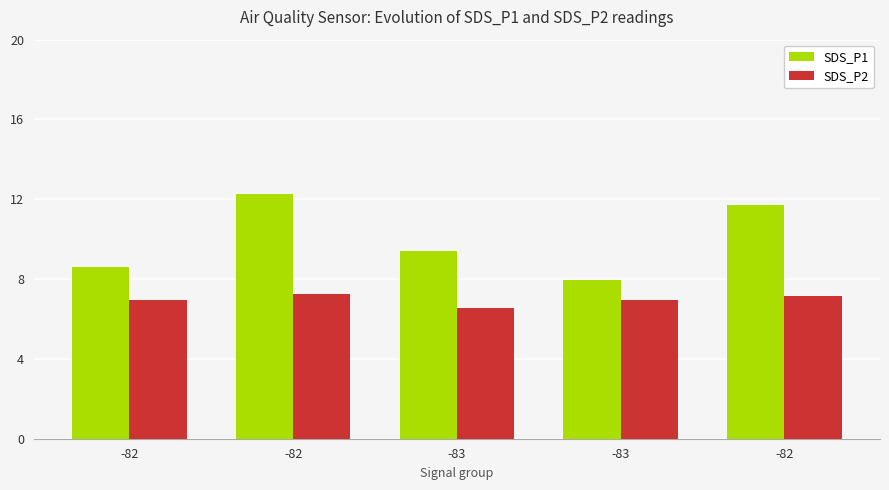

Reading left to right, list all the values displayed in this chart.

SDS_P1: 8.6	12.3	9.4	7.9	11.7
SDS_P2: 7.0	7.2	6.6	6.9	7.1